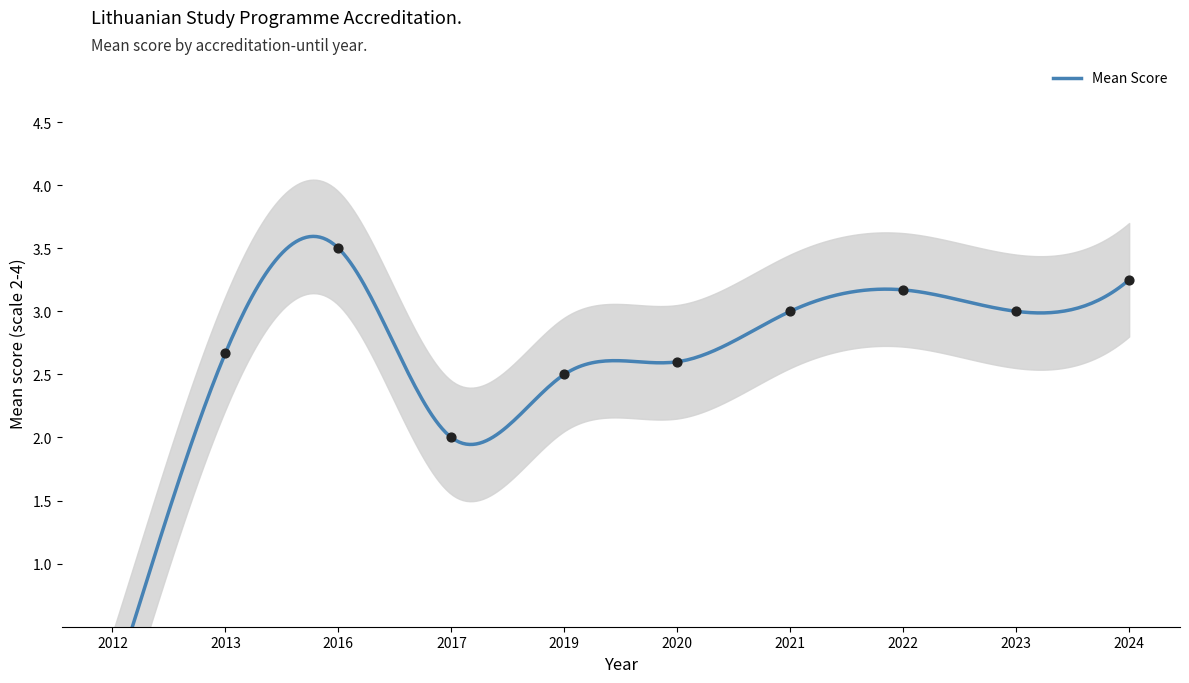

What is the change in value from 2013 to 2017?

-0.7